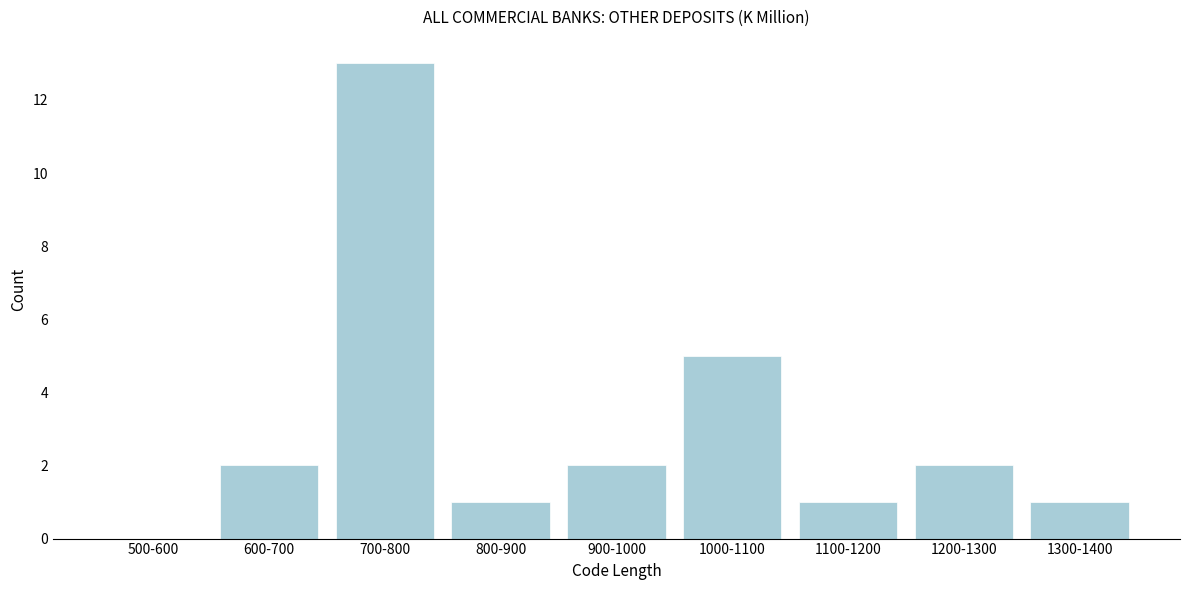

Reading left to right, extract all data points from this chart.

500-600=0	600-700=2	700-800=13	800-900=1	900-1000=2	1000-1100=5	1100-1200=1	1200-1300=2	1300-1400=1